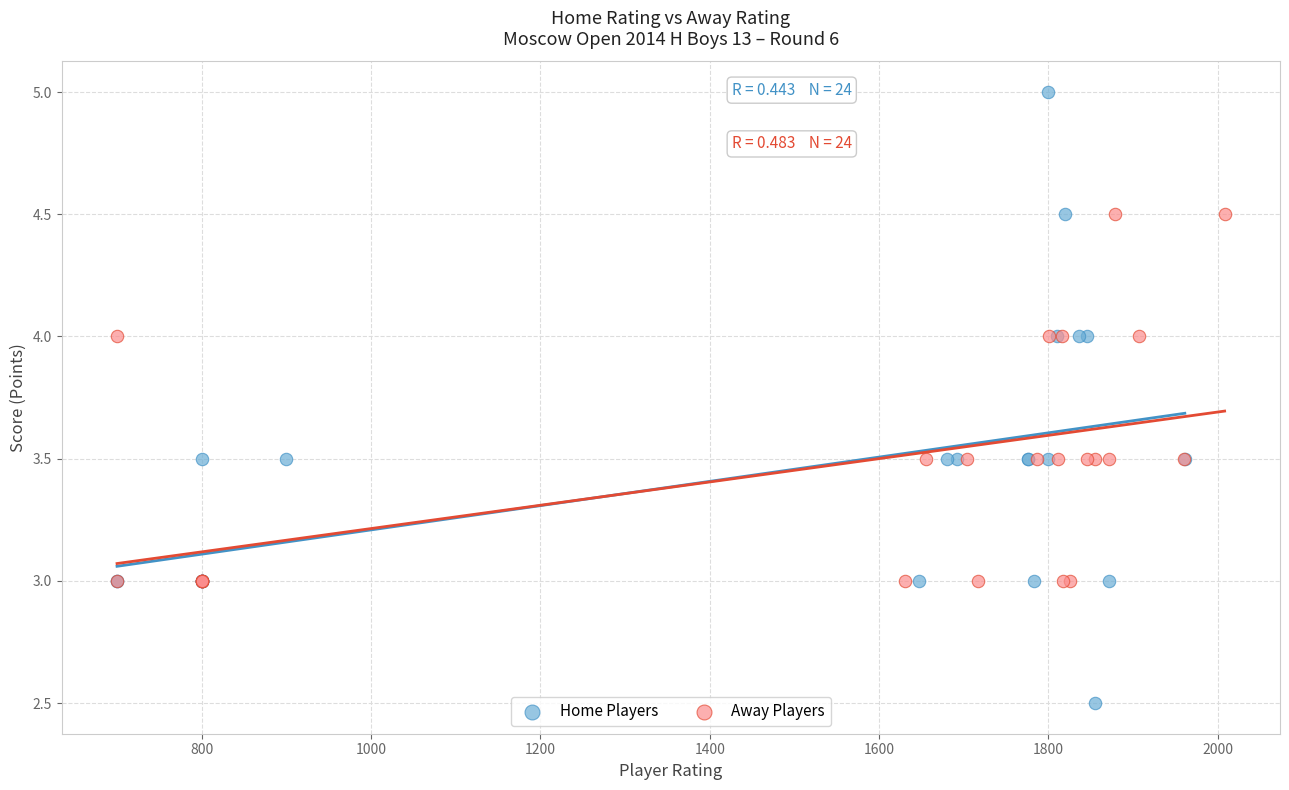

Which series contains the lowest Y value?

Home Players